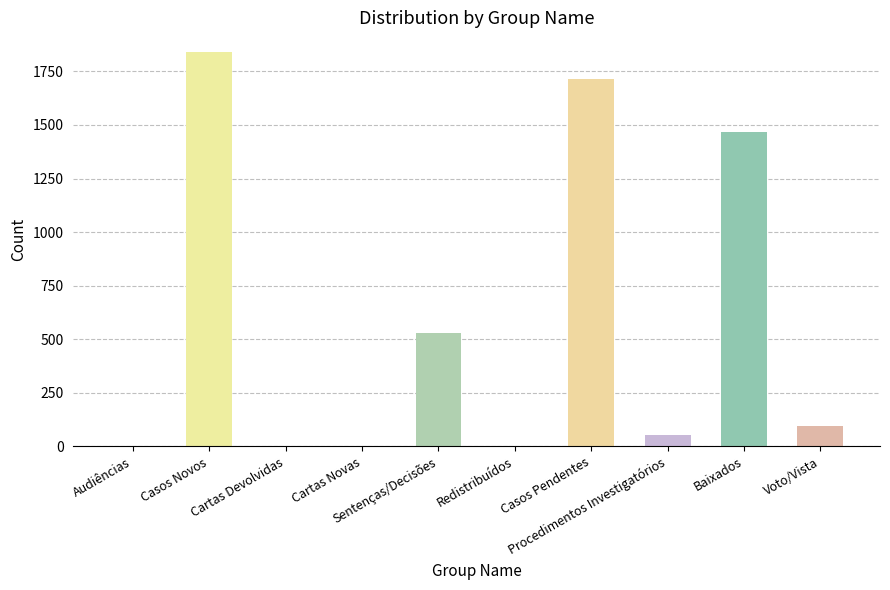

What is the sum of all values?

5700